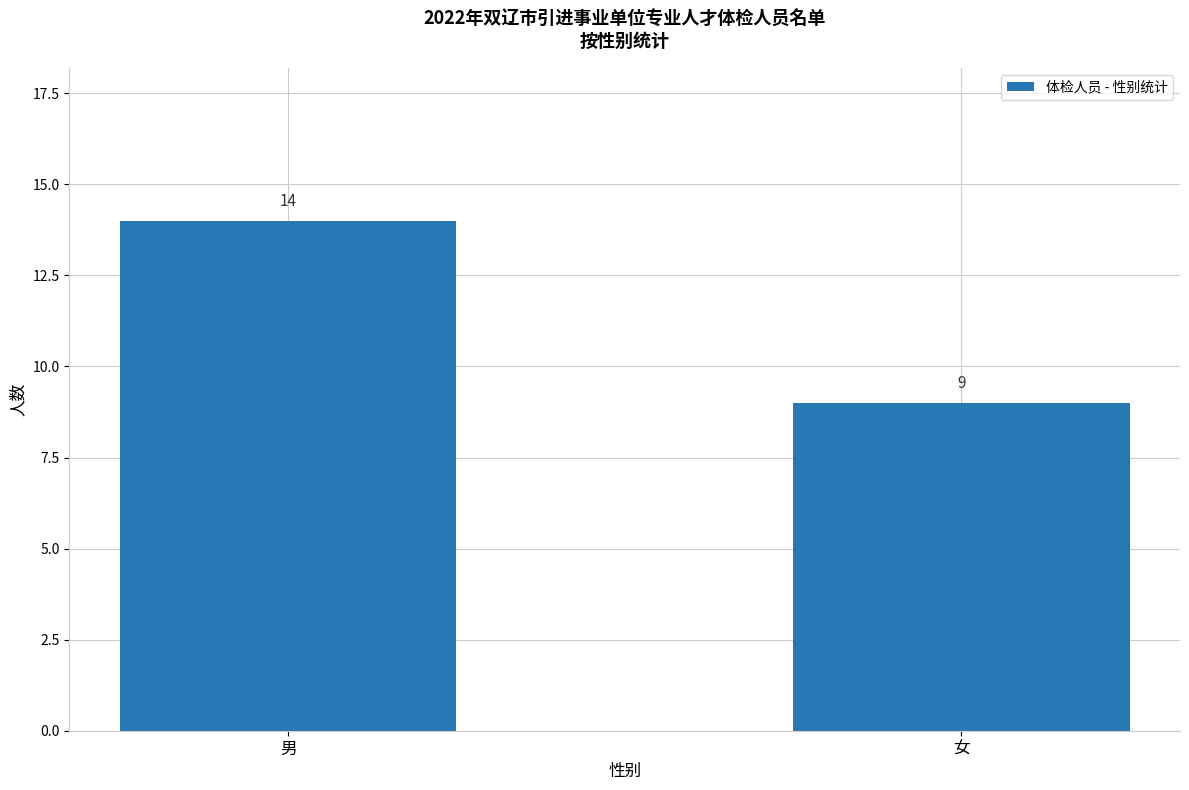

What is the ratio of the value at 女 to the value at 男?

0.6